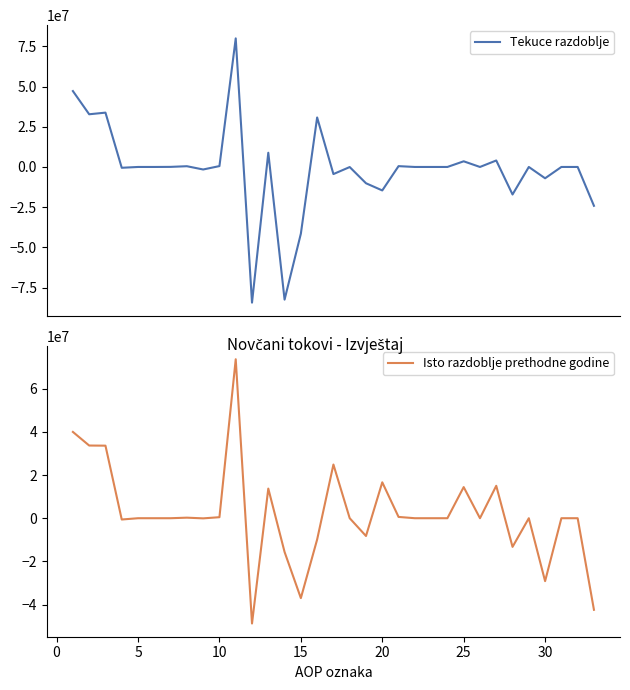

What is the minimum value for Tekuce razdoblje?

-84329870